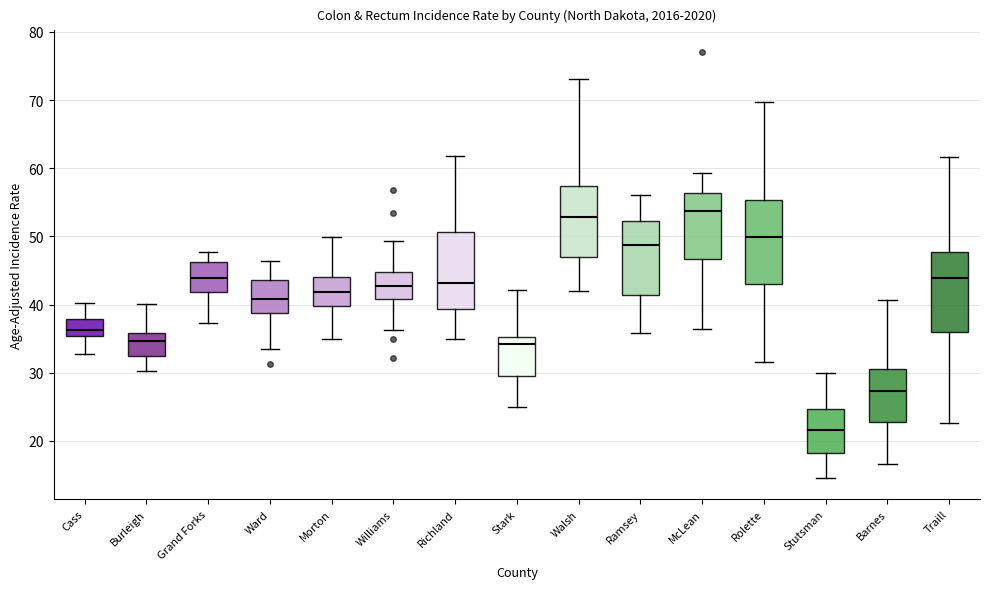

Where does the median line of the box for Barnes sit on the y-axis? The values are not printed on the chart, so give them approximately, as read against the axis.

27